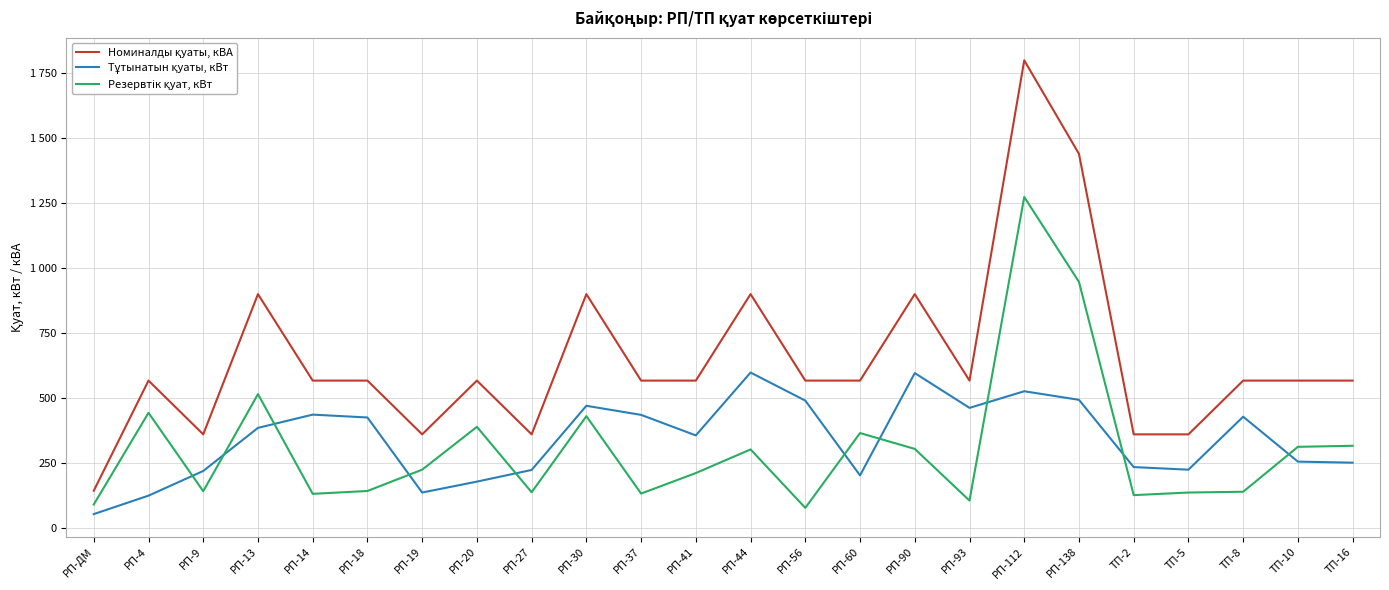

What is the highest value of the Тұтынатын қуаты, кВт series?

598